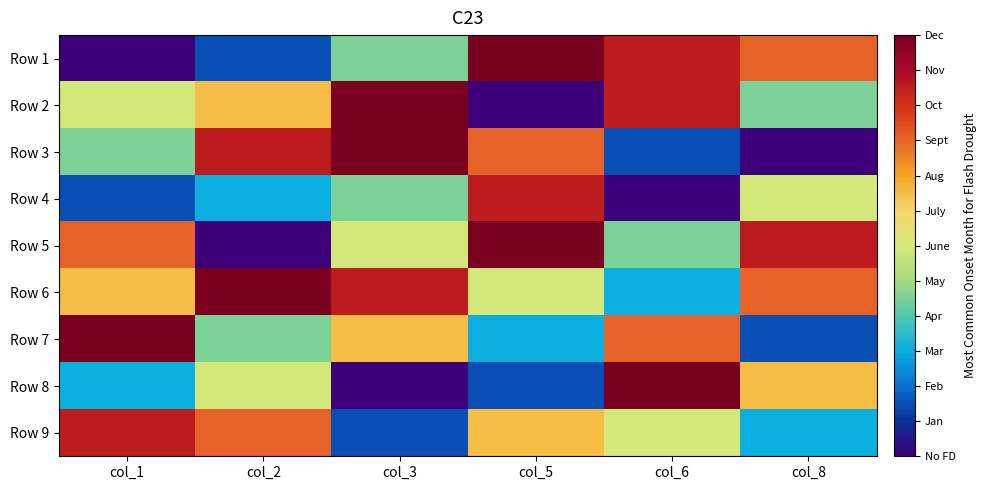

Which series has the largest total across all categories?

Row 6